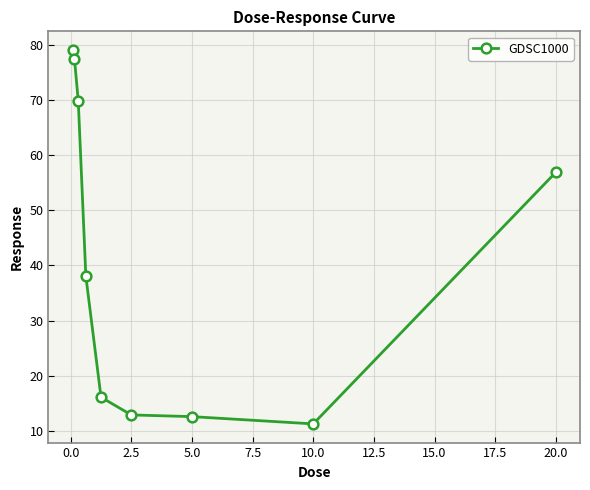

Reading right to left, list all the values displayed in this chart.

56.9	11.3	12.6	12.9	16.1	38.1	69.8	77.4	79.1